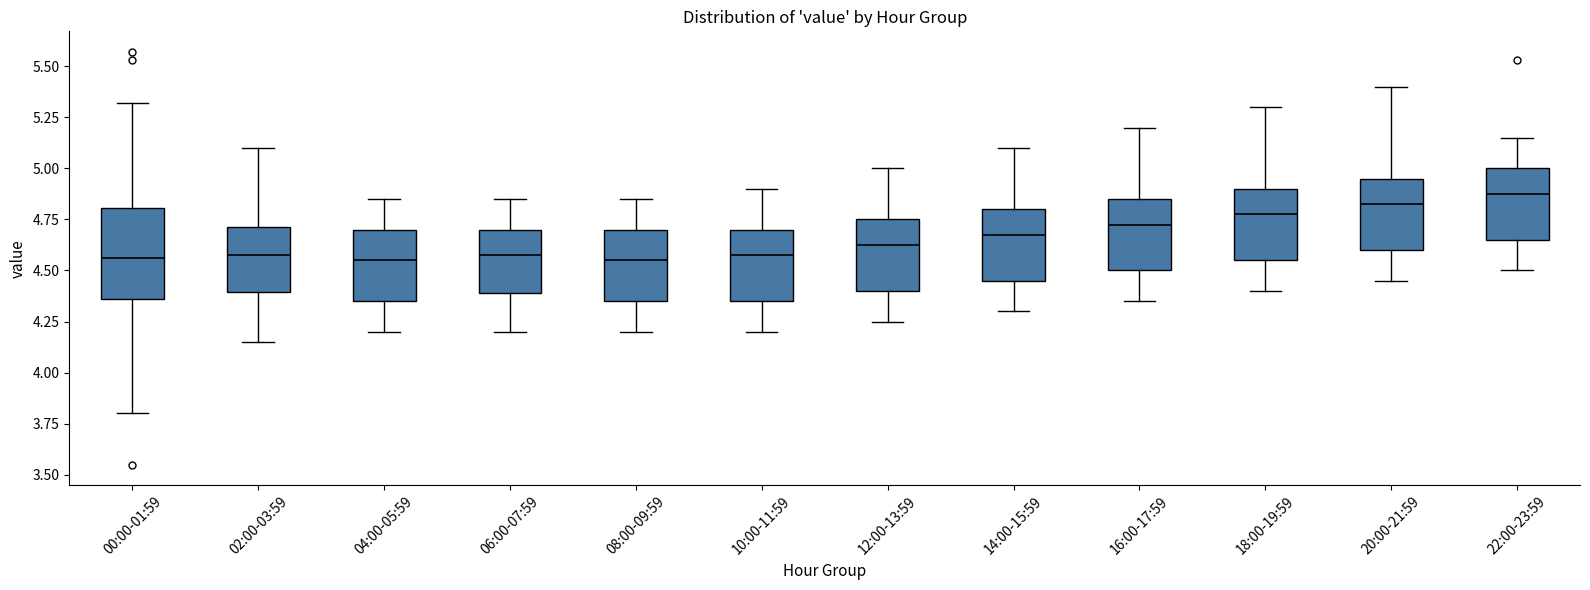

Reading left to right, transcribe this box plot: for each box, give where its median line is, the range the box spans, and where its two whiskers end, as read against the y-axis. The values are not printed on the chart, so give them approximately, as read against the axis.

00:00-01:59: median 4.55, box 4.35 to 4.80, whiskers 3.80 to 5.30
02:00-03:59: median 4.60, box 4.40 to 4.70, whiskers 4.15 to 5.10
04:00-05:59: median 4.55, box 4.35 to 4.70, whiskers 4.20 to 4.85
06:00-07:59: median 4.60, box 4.40 to 4.70, whiskers 4.20 to 4.85
08:00-09:59: median 4.55, box 4.35 to 4.70, whiskers 4.20 to 4.85
10:00-11:59: median 4.60, box 4.35 to 4.70, whiskers 4.20 to 4.90
12:00-13:59: median 4.65, box 4.40 to 4.75, whiskers 4.25 to 5.00
14:00-15:59: median 4.70, box 4.45 to 4.80, whiskers 4.30 to 5.10
16:00-17:59: median 4.75, box 4.50 to 4.85, whiskers 4.35 to 5.20
18:00-19:59: median 4.80, box 4.55 to 4.90, whiskers 4.40 to 5.30
20:00-21:59: median 4.85, box 4.60 to 4.95, whiskers 4.45 to 5.40
22:00-23:59: median 4.90, box 4.65 to 5.00, whiskers 4.50 to 5.15